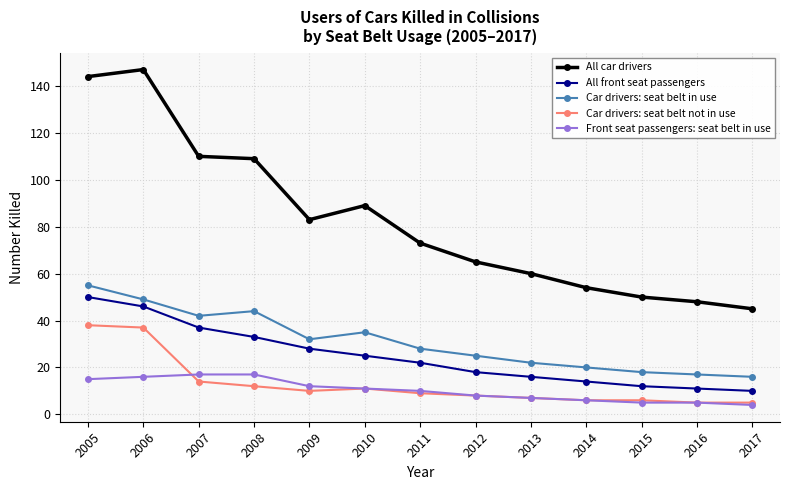

Where does the Car drivers: seat belt not in use series first go above 9?

2005